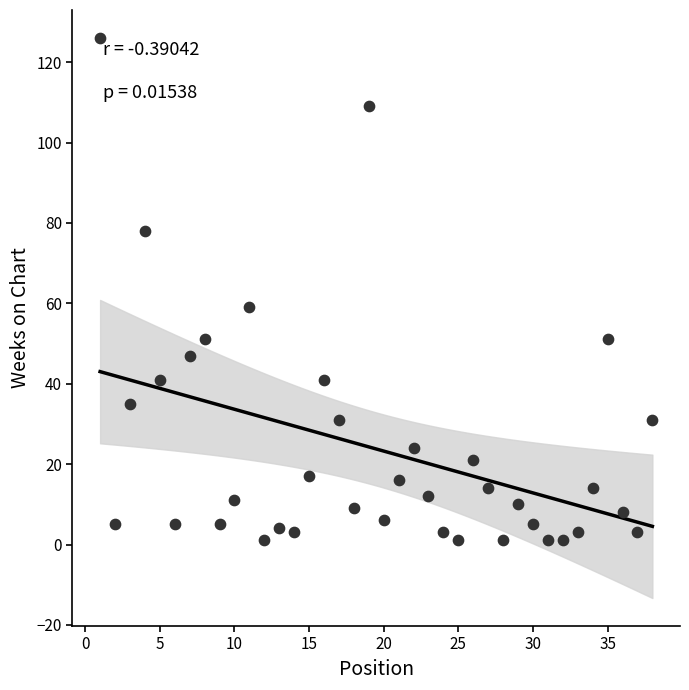

What Y value in the scatter plot is closest to 63?

59